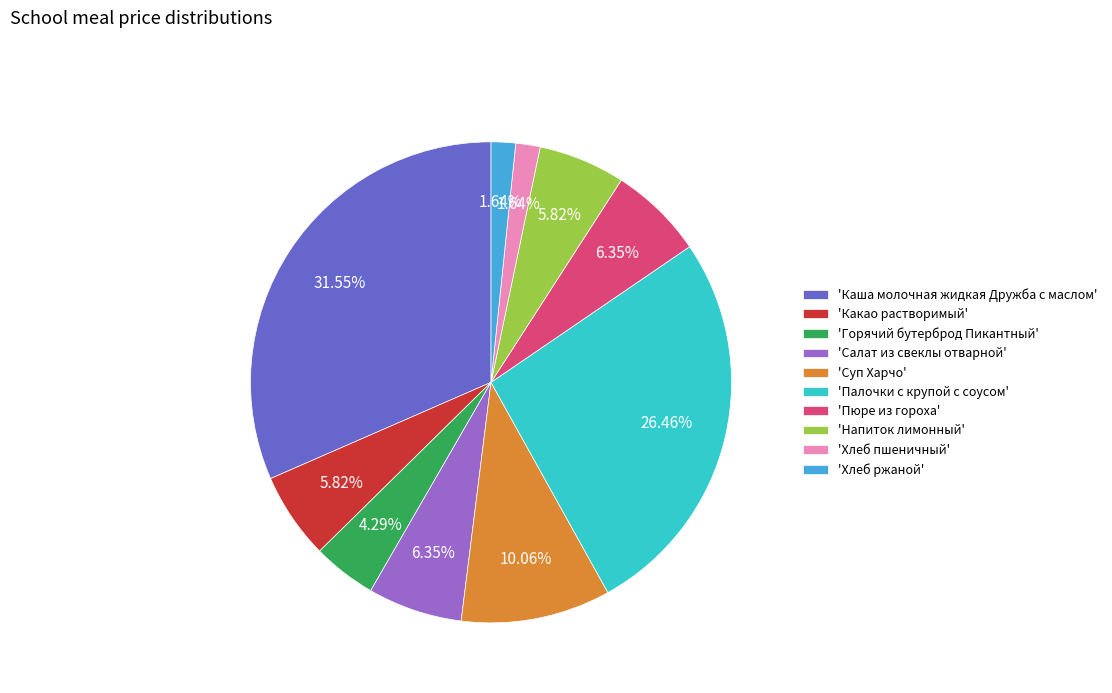

Is there any slice that represents more than half of the pie?

No